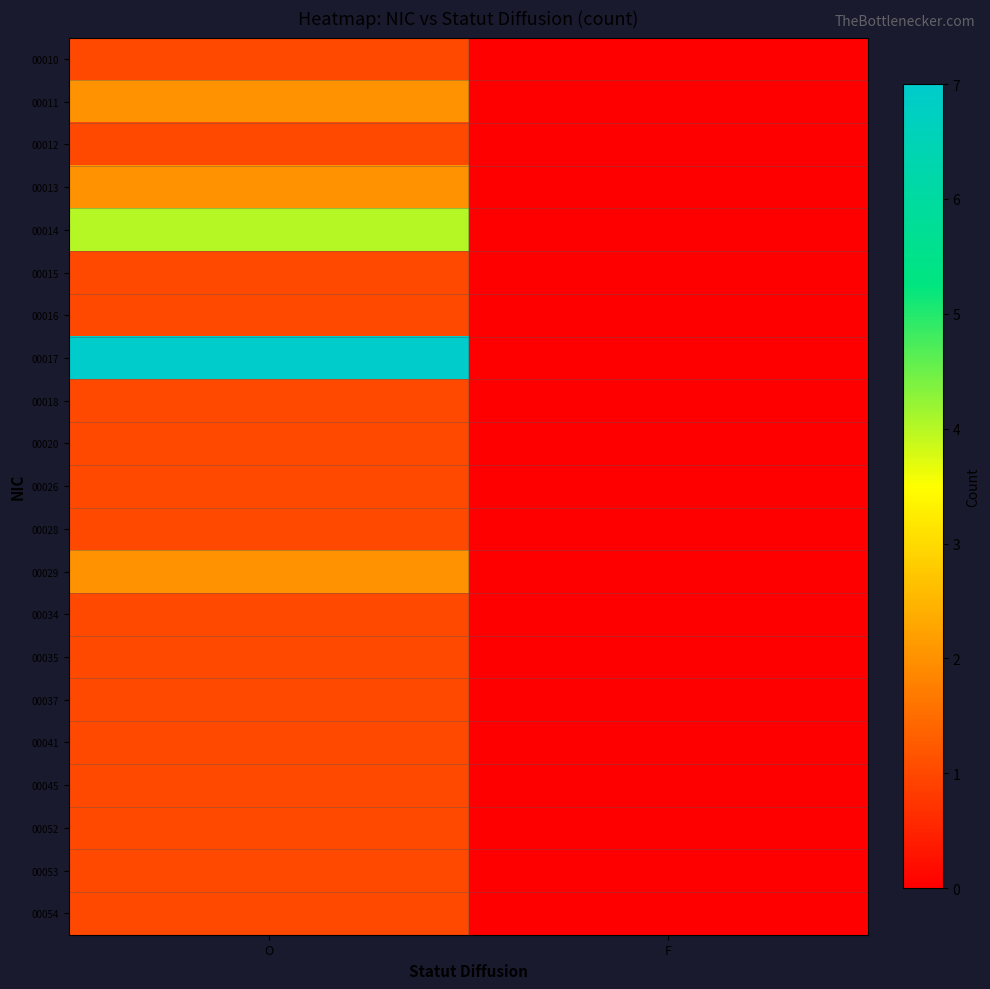

Reading right to left, transcribe all the data shown in this chart.

00010: F=0	O=1
00011: F=0	O=2
00012: F=0	O=1
00013: F=0	O=2
00014: F=0	O=4
00015: F=0	O=1
00016: F=0	O=1
00017: F=0	O=7
00018: F=0	O=1
00020: F=0	O=1
00026: F=0	O=1
00028: F=0	O=1
00029: F=0	O=2
00034: F=0	O=1
00035: F=0	O=1
00037: F=0	O=1
00041: F=0	O=1
00045: F=0	O=1
00052: F=0	O=1
00053: F=0	O=1
00054: F=0	O=1